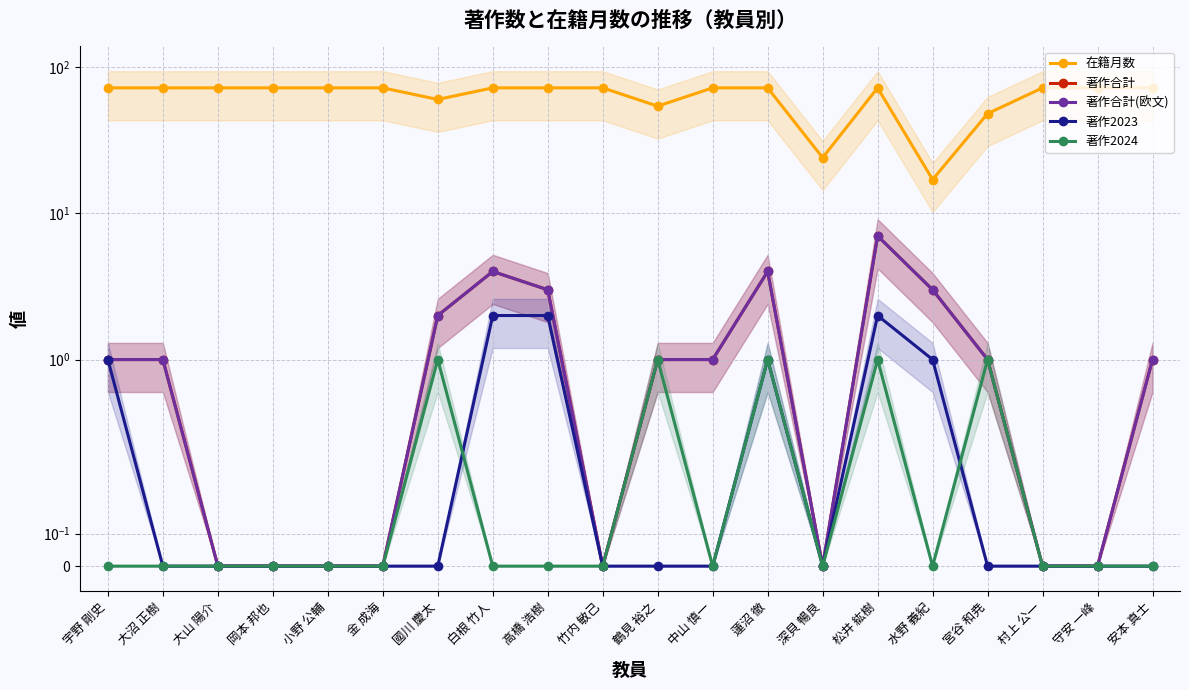

List the labels in order of 著作合計(欧文) value, smallest first.

大山 陽介, 岡本 邦也, 小野 公輔, 金 成海, 竹内 敏己, 深貝 暢良, 村上 公一, 守安 一峰, 宇野 剛史, 大沼 正樹, 鶴見 裕之, 中山 慎一, 宮谷 和尭, 安本 真士, 國川 慶太, 高橋 浩樹, 水野 義紀, 白根 竹人, 蓮沼 徹, 松井 紘樹